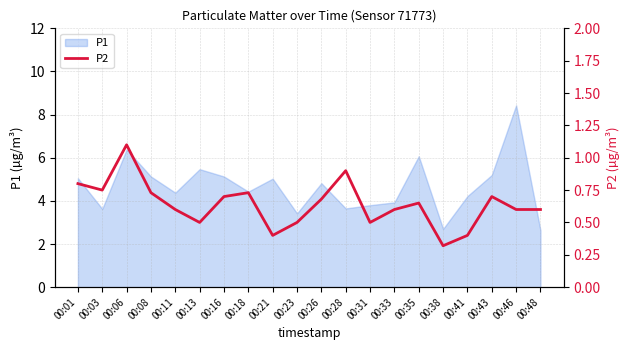

True or false: the data shows 0.6 at 00:46.

True